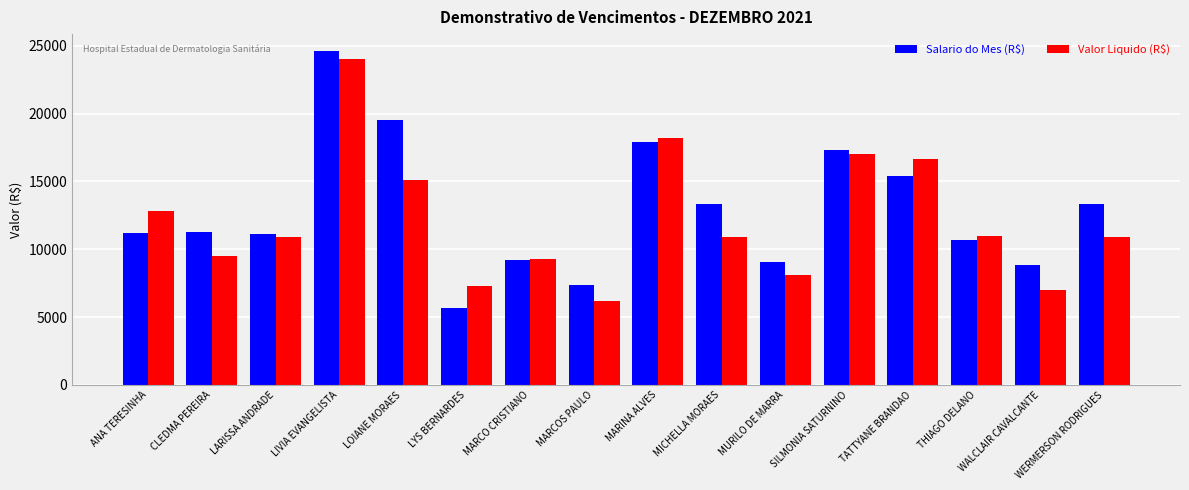

Between LOIANE MORAES and WERMERSON RODRIGUES, which series saw the biggest shift?

Salario do Mes (R$)